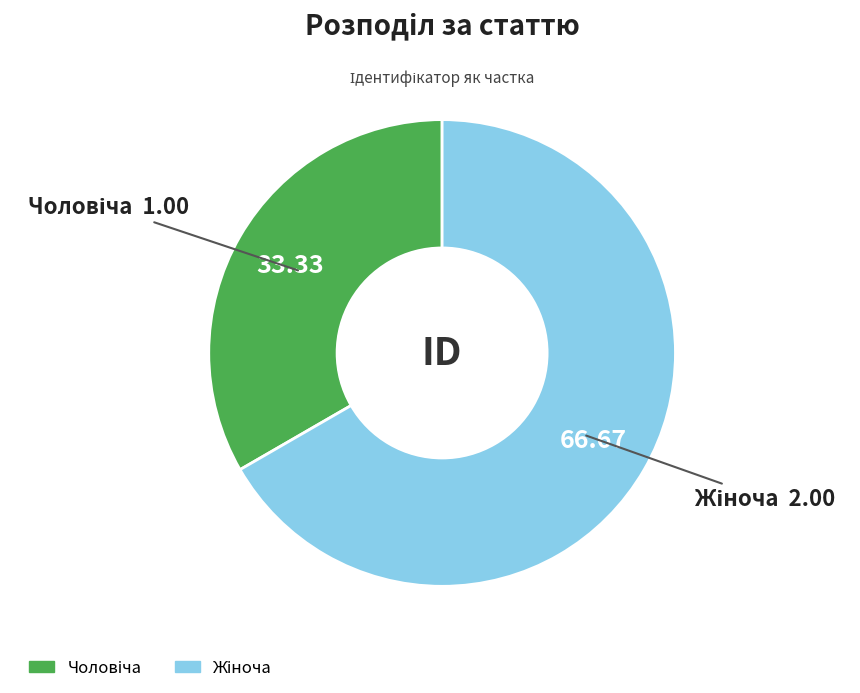

Is there a majority slice in this chart?

Yes